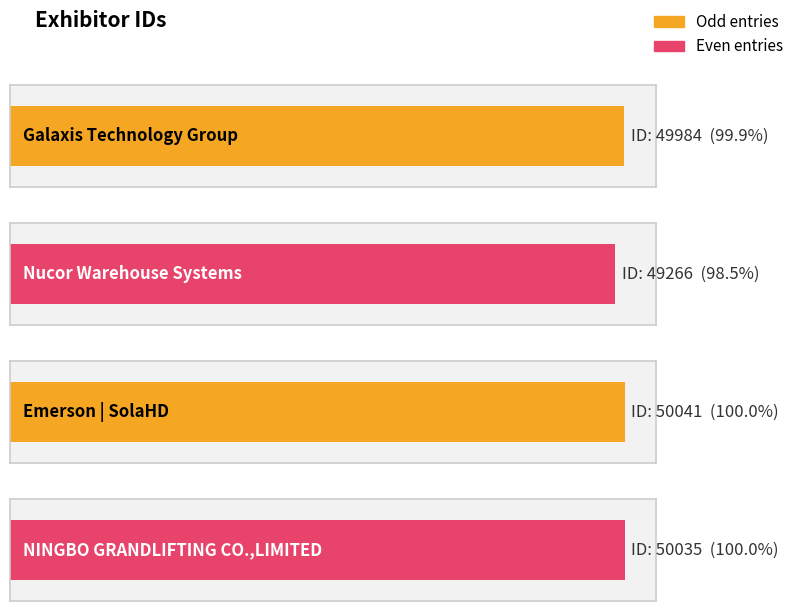

Which category has the lowest value across all series?

Nucor Warehouse Systems